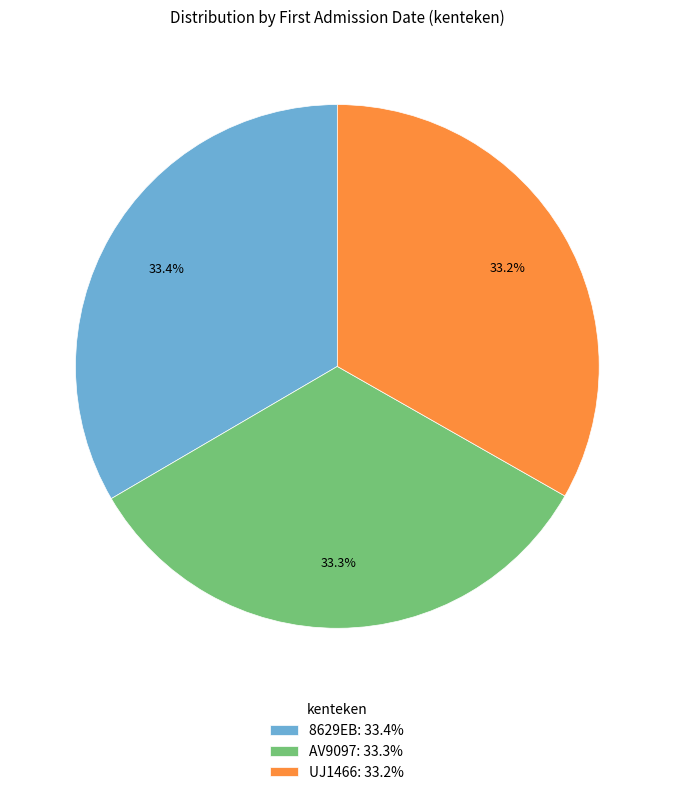

Is the sum of UJ1466 and AV9097 greater than half?

Yes